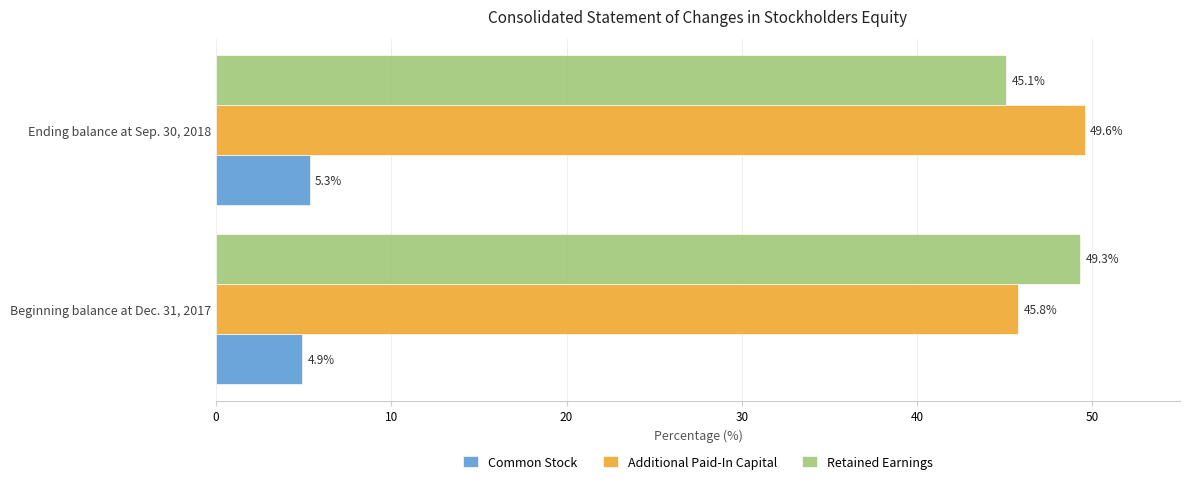

What is the minimum value for Common Stock?

4.9